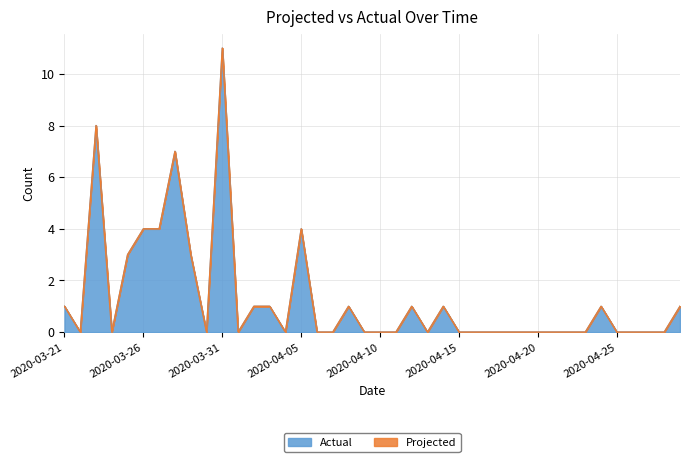

How many interior local peaks (higher than both neighbors) does the data have?

8